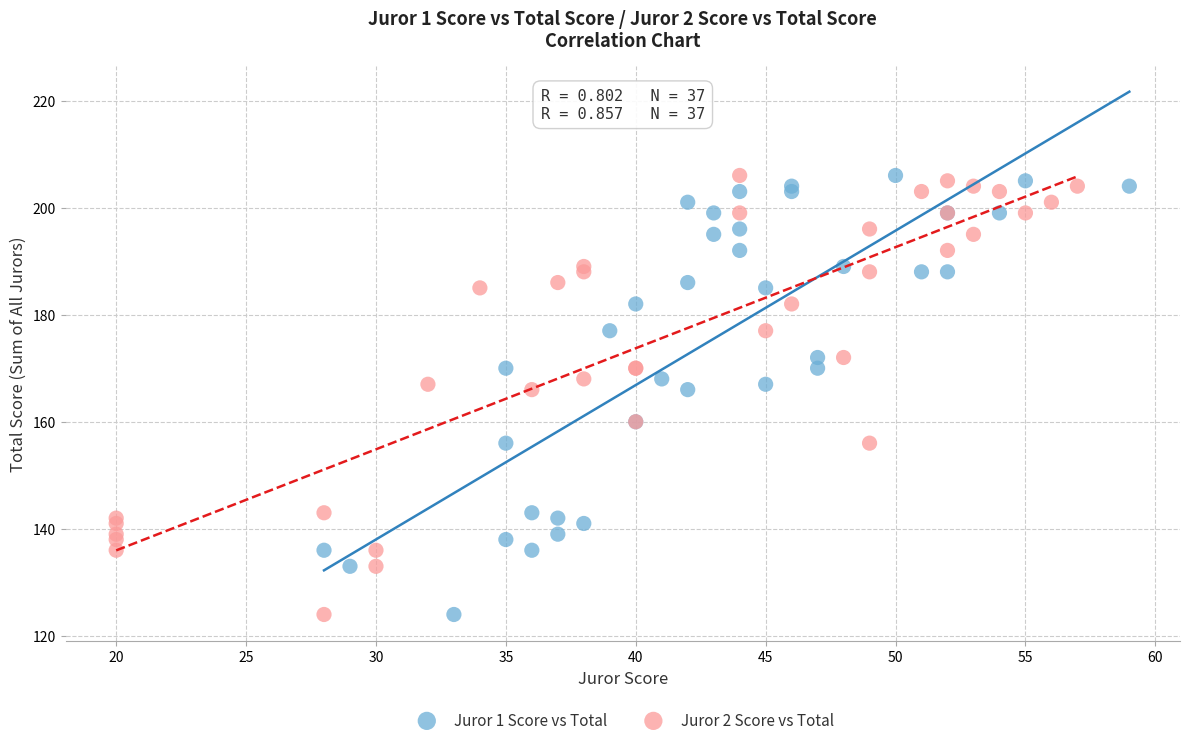

What are all the series names shown in the legend?

Juror 1 Score vs Total, Juror 2 Score vs Total